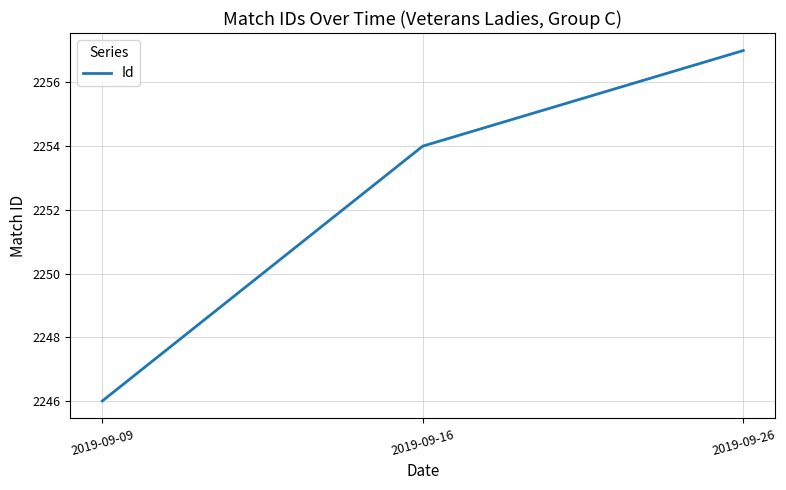

At which label is the value closest to 2251?

2019-09-16